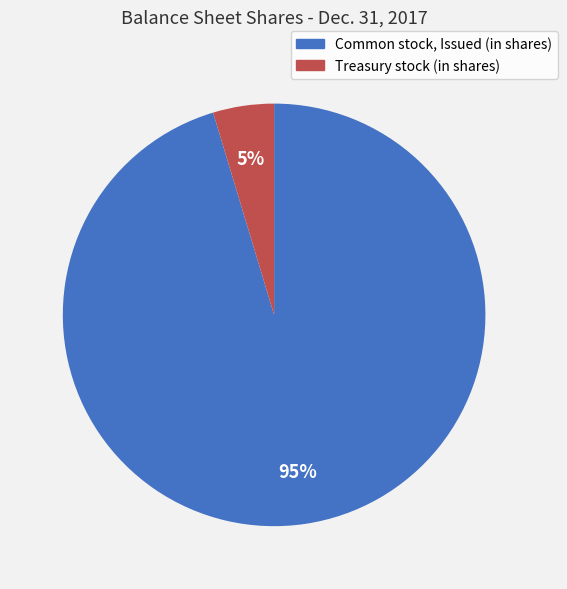

What is the majority slice?

Common stock, Issued (in shares)